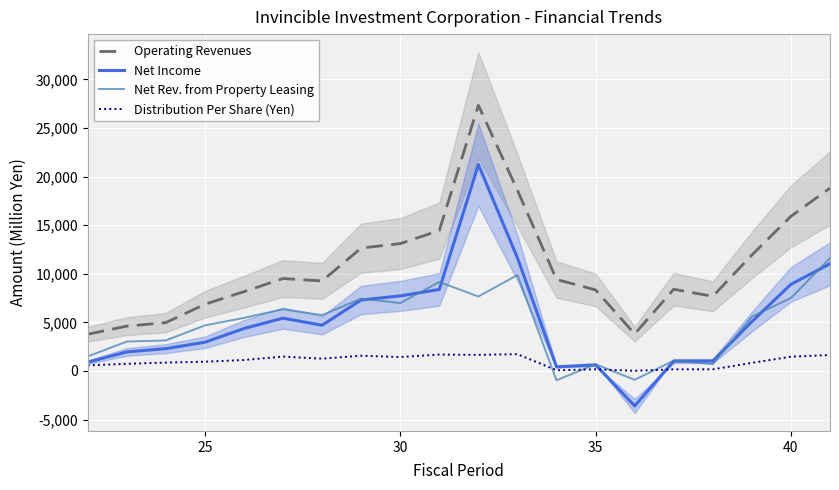

List the series in order of their peak value, lowest first.

Distribution Per Share (Yen), Net Rev. from Property Leasing, Net Income, Operating Revenues